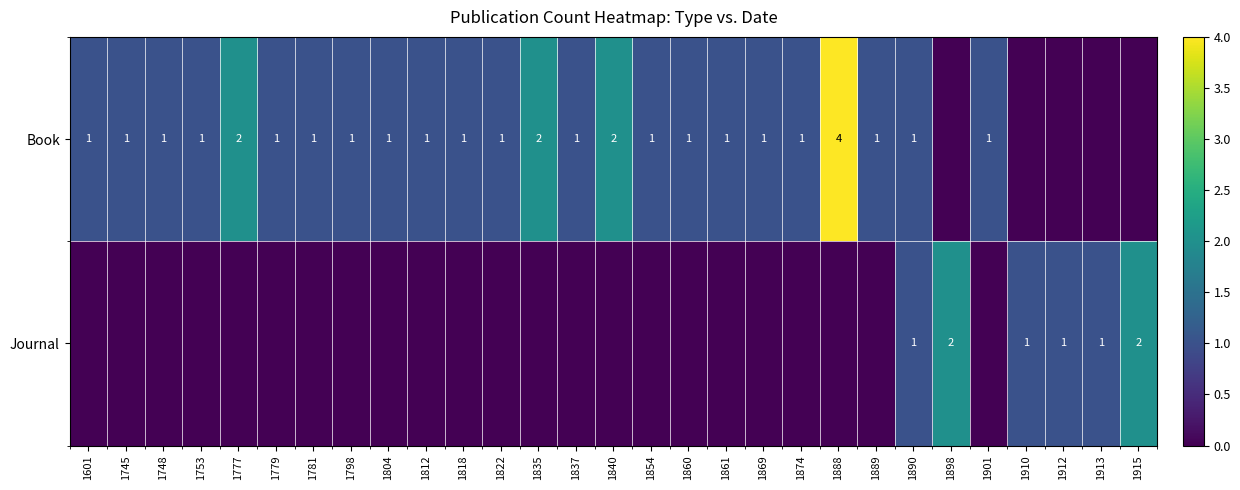

True or false: Book has a value of 0 at 1890.

False